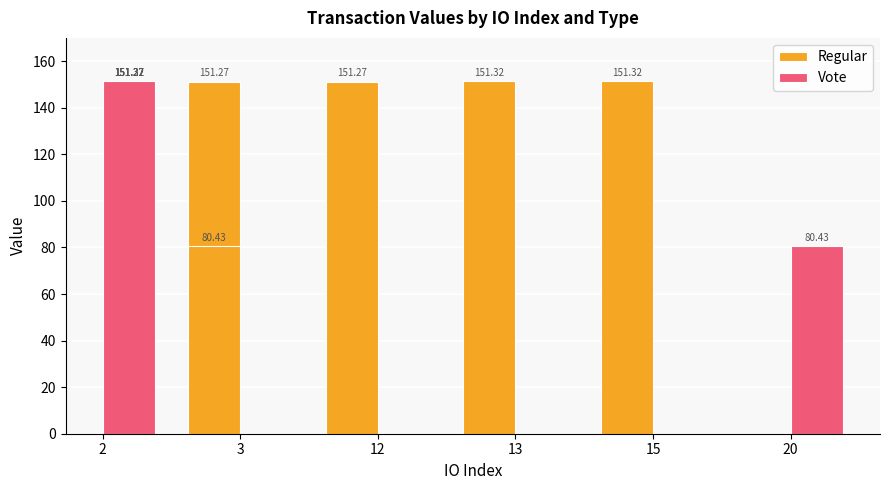

Are the bars grouped side by side (vs. stacked)?

Yes